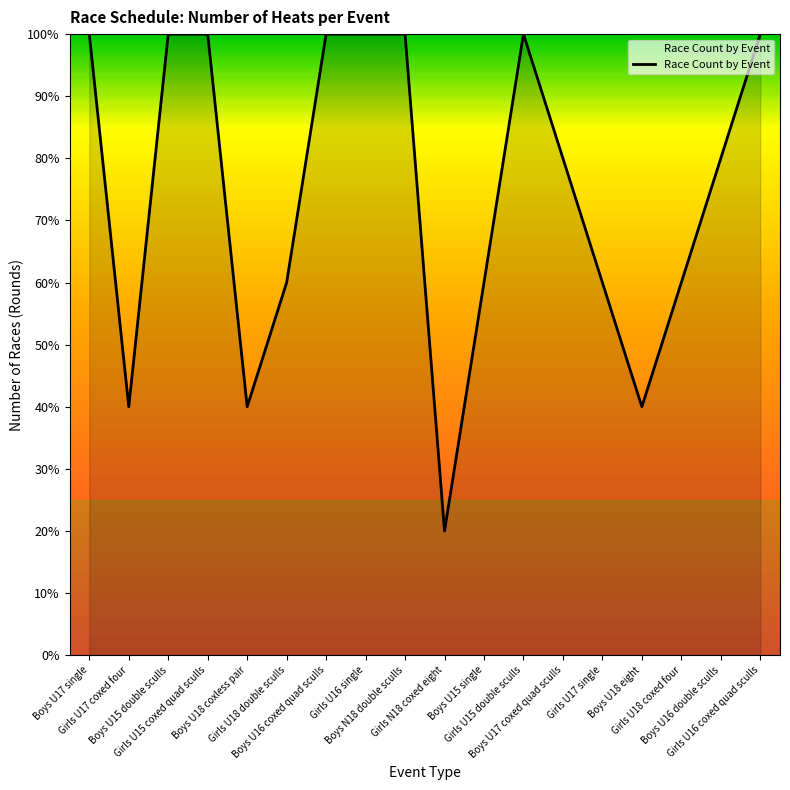

What value does the data have at Boys N18 double sculls?

100